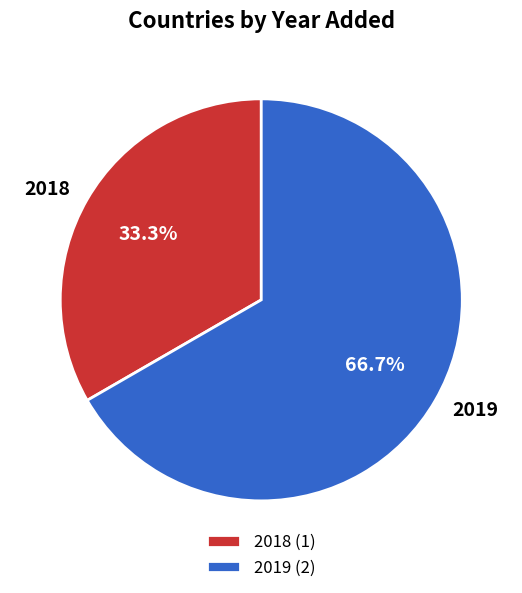

Which has a higher value, 2018 or 2019?

2019